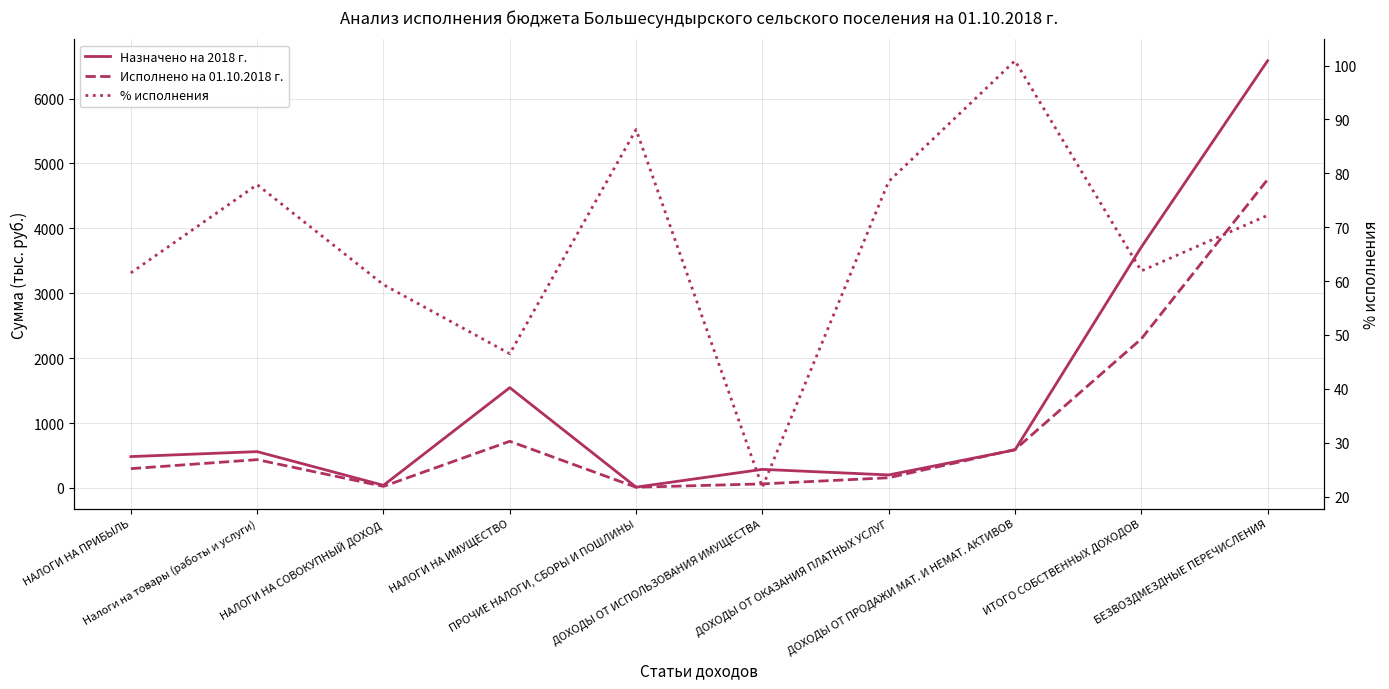

What is the label of the 6th point from the right?

ПРОЧИЕ НАЛОГИ, СБОРЫ И ПОШЛИНЫ